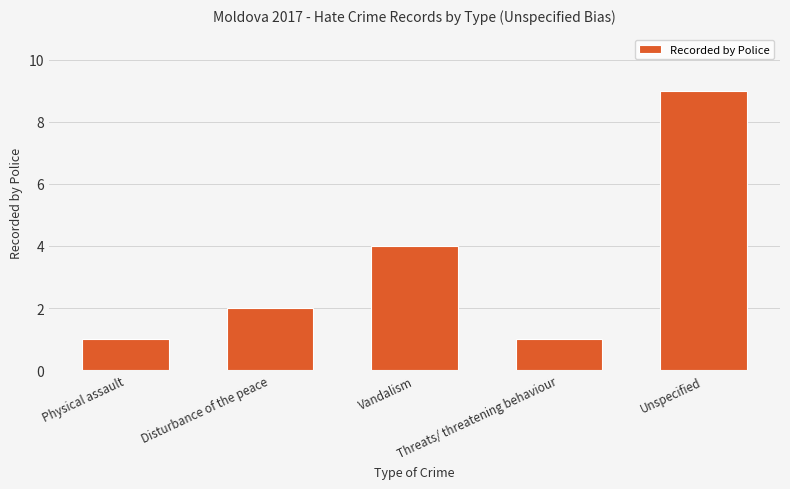

What position from the left is Unspecified?

5